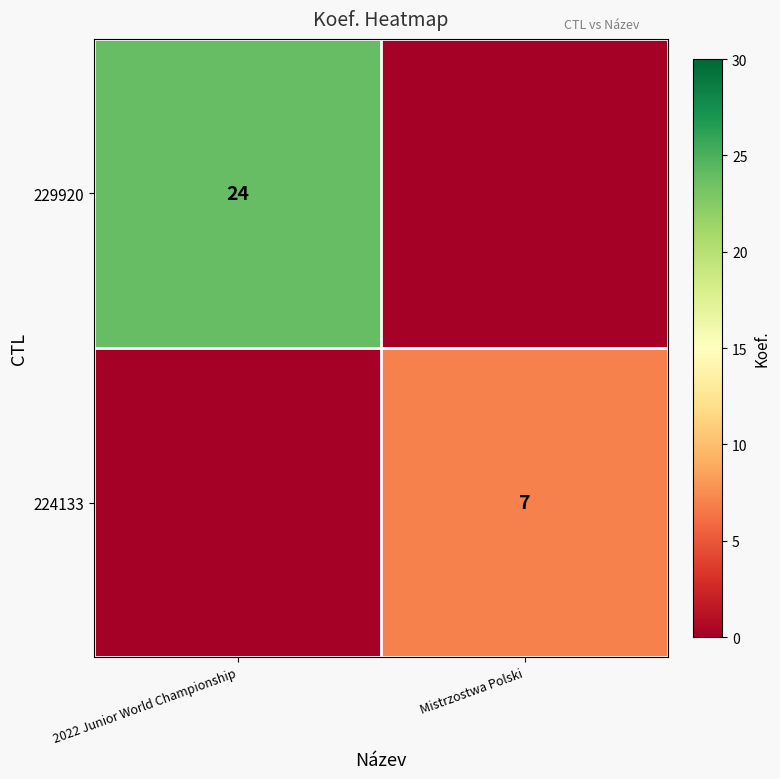

The value of 229920 at 2022 Junior World Championship is 24. True or false?

True